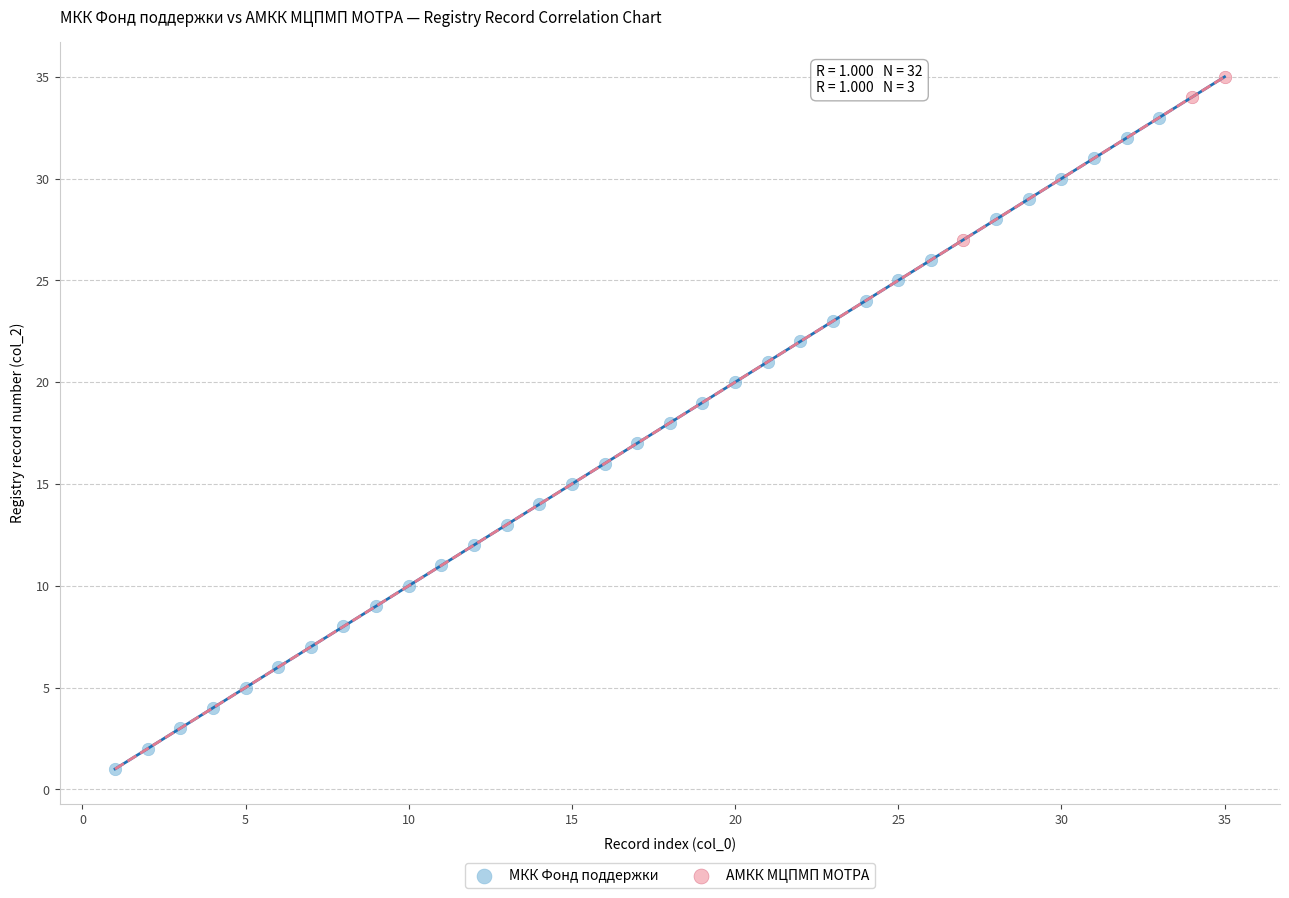

Which series reaches the maximum Y coordinate?

АМКК МЦПМП МОТРА